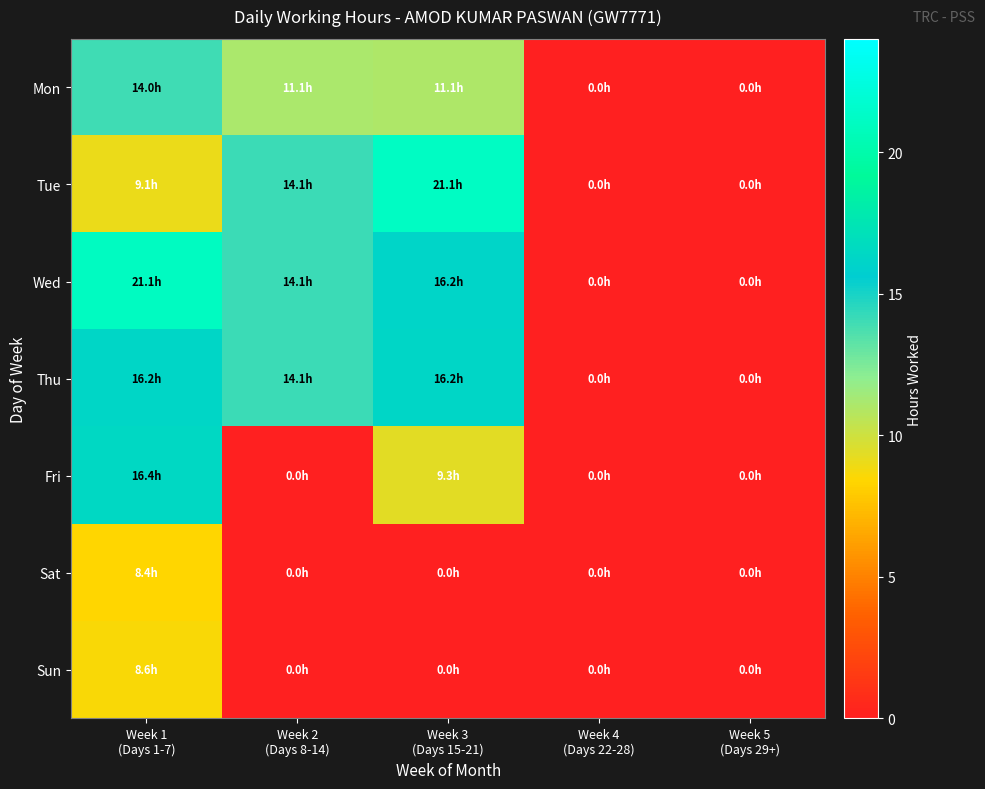

Between Week 1
(Days 1-7) and Week 3
(Days 15-21), which is larger?

Week 1
(Days 1-7)